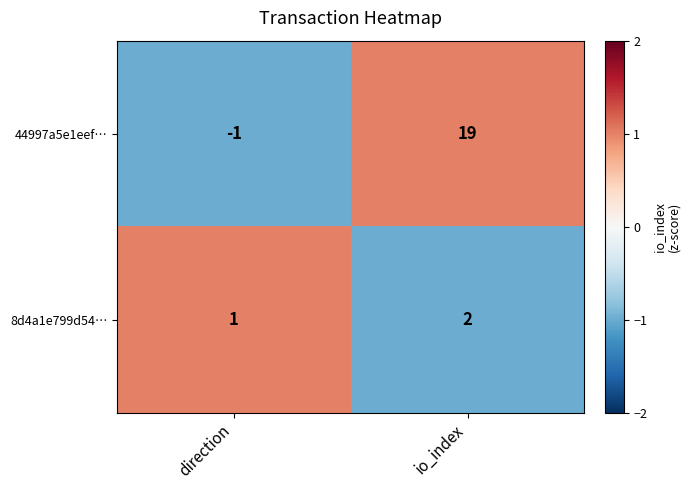

At which category is the sum across all series the highest?

io_index